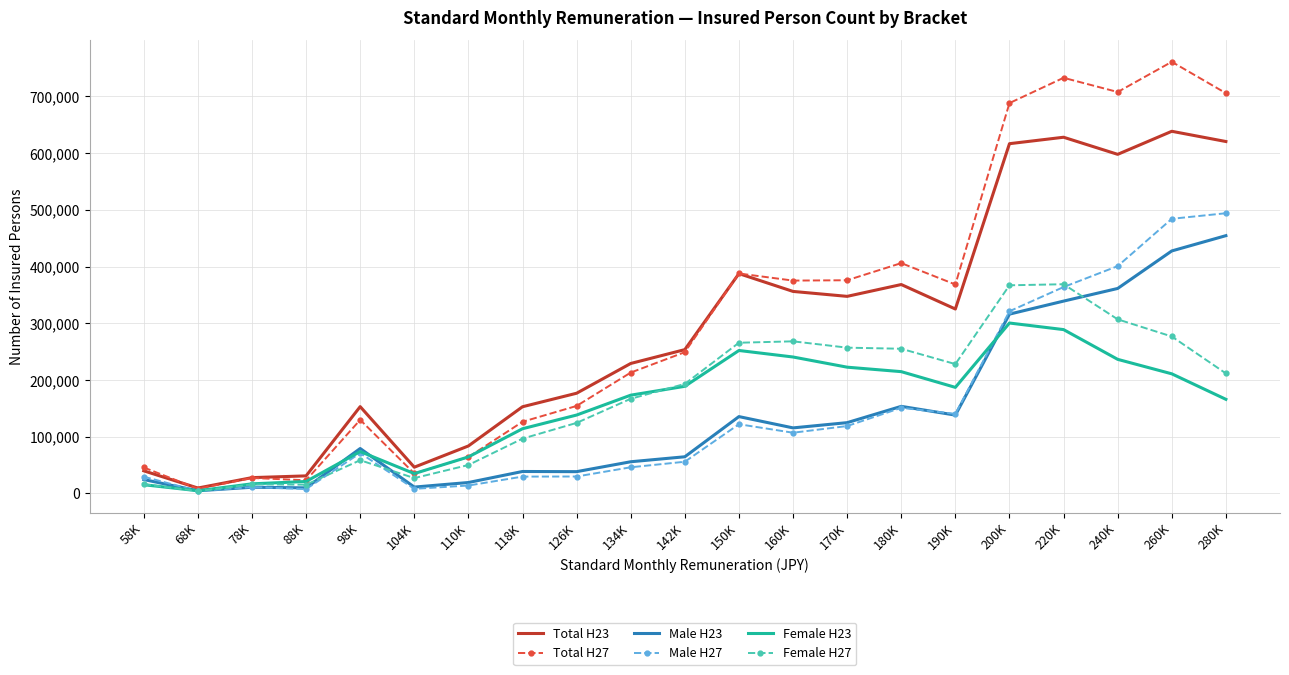

The value of Male H23 at 200K is 160647. True or false?

False